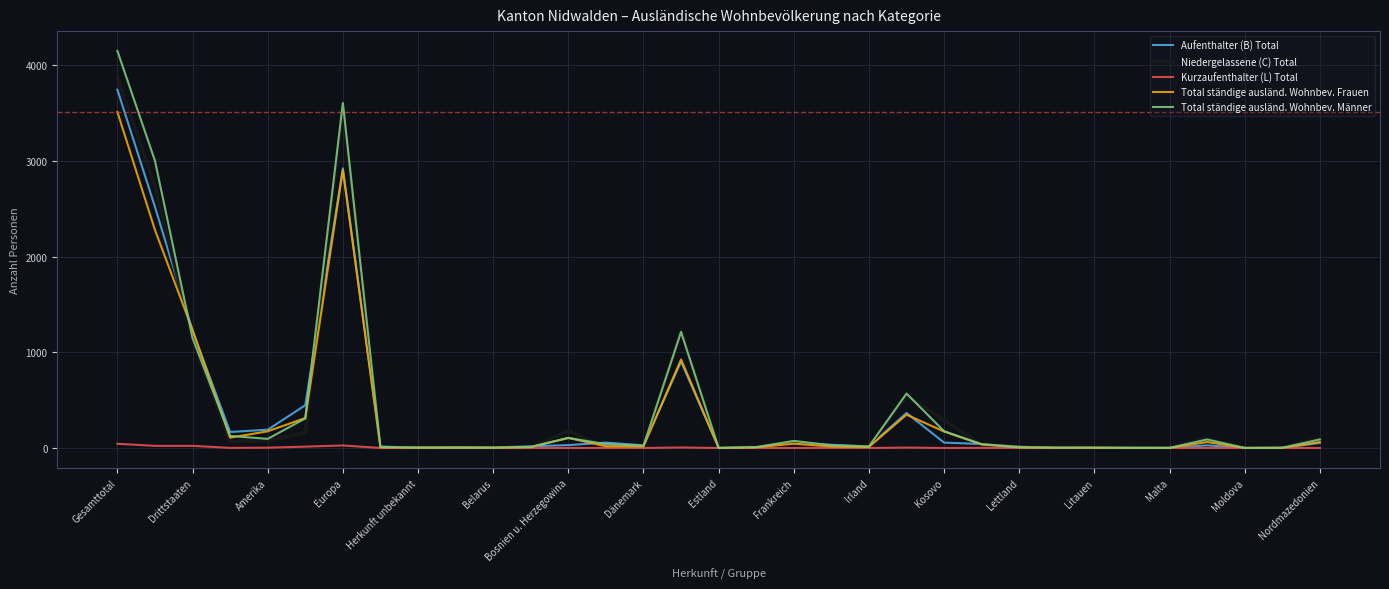

What is the greatest value displayed?

4151